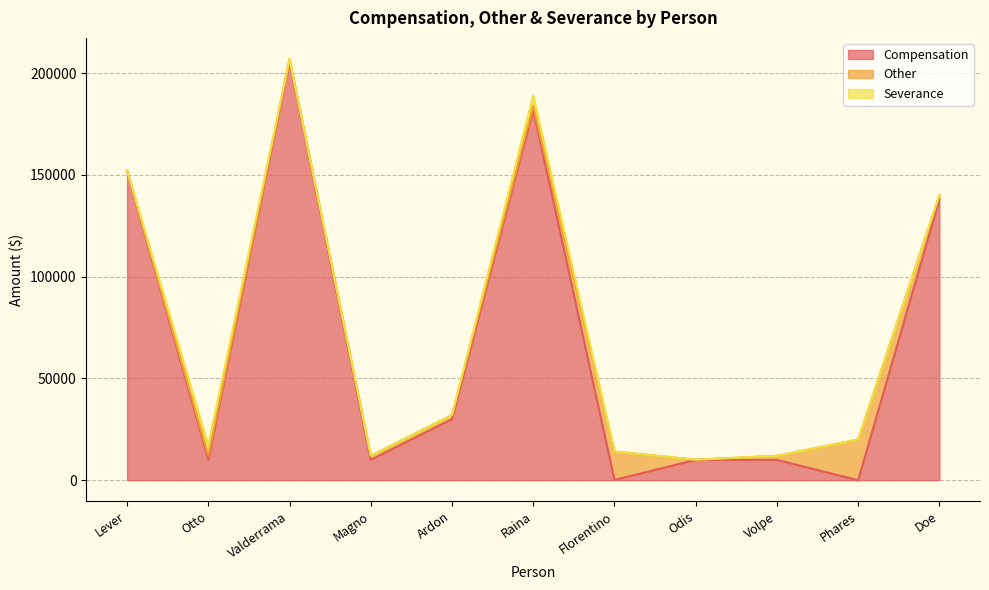

Reading left to right, what are all the values shown in this chart?

Compensation: 152001	10050	206000	10006	30000	182000	125	10010	10000	0	138000
Other: 200	2000	1000	2000	2000	2000	14000	95	2000	20000	2000
Severance: 0	5000	0	0	0	5000	0	0	0	0	0